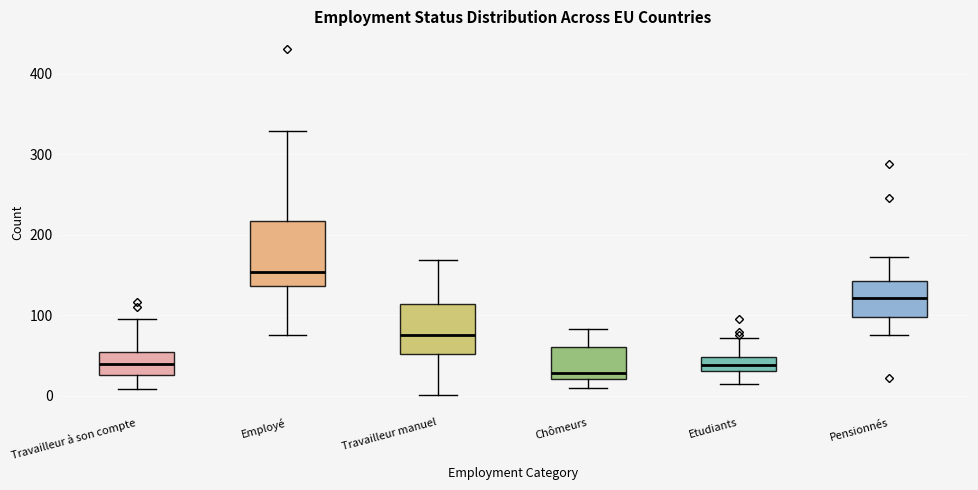

Which box is the tallest, from its lower edge to its upper edge?

Employé